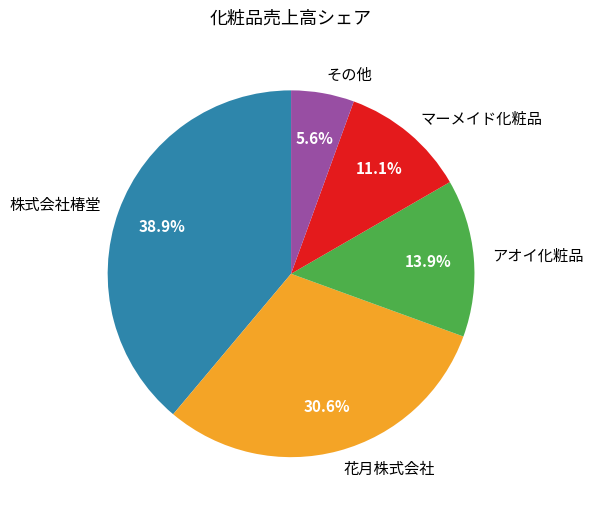

Do 株式会社椿堂 and その他 together represent more than half of the pie?

No